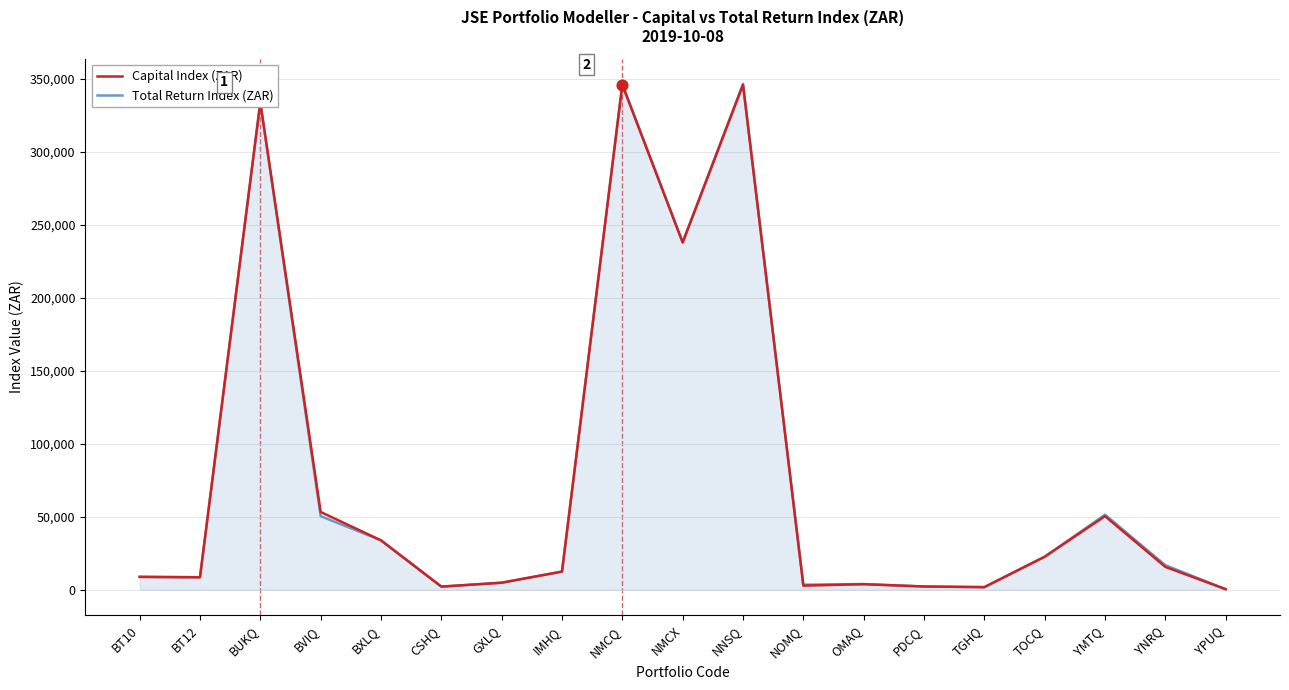

What is the total value across all series at YMTQ?

101678.8